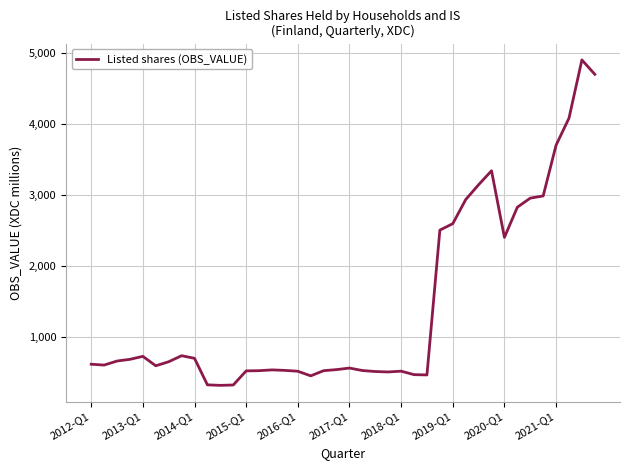

What is the difference between the maximum and minimum values?

4589